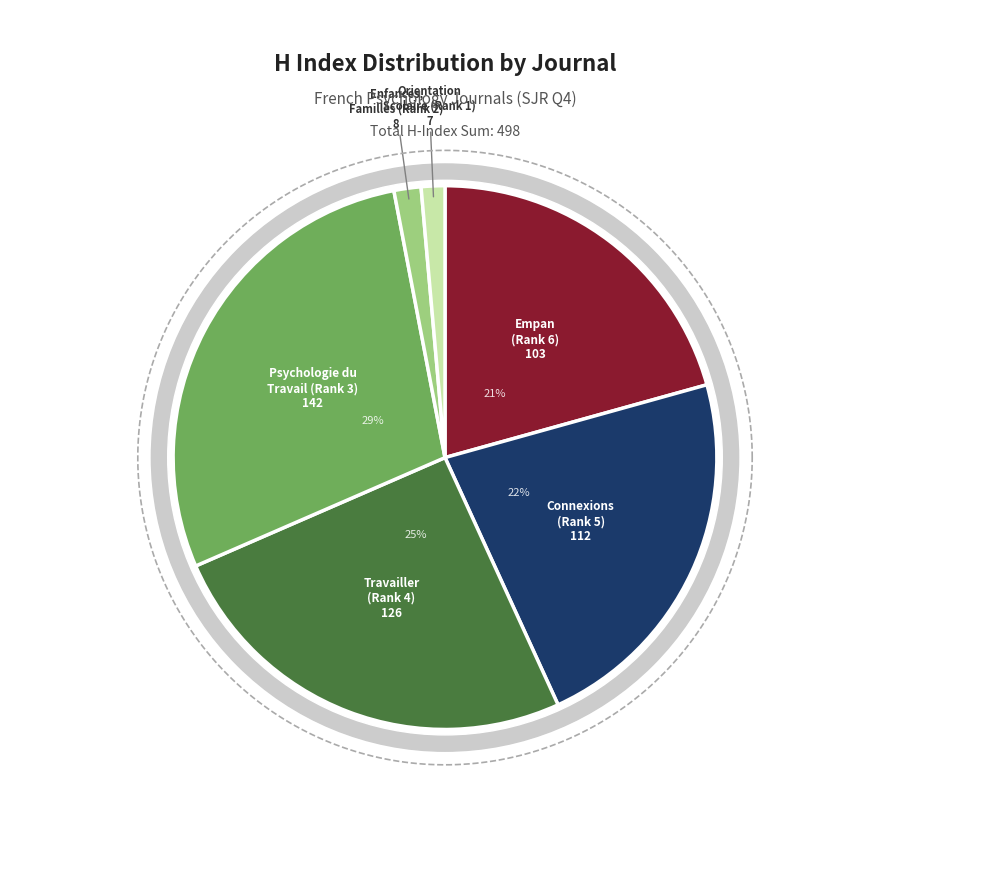

Is it true that Enfances, Familles, Generations is 1% of the pie?

False